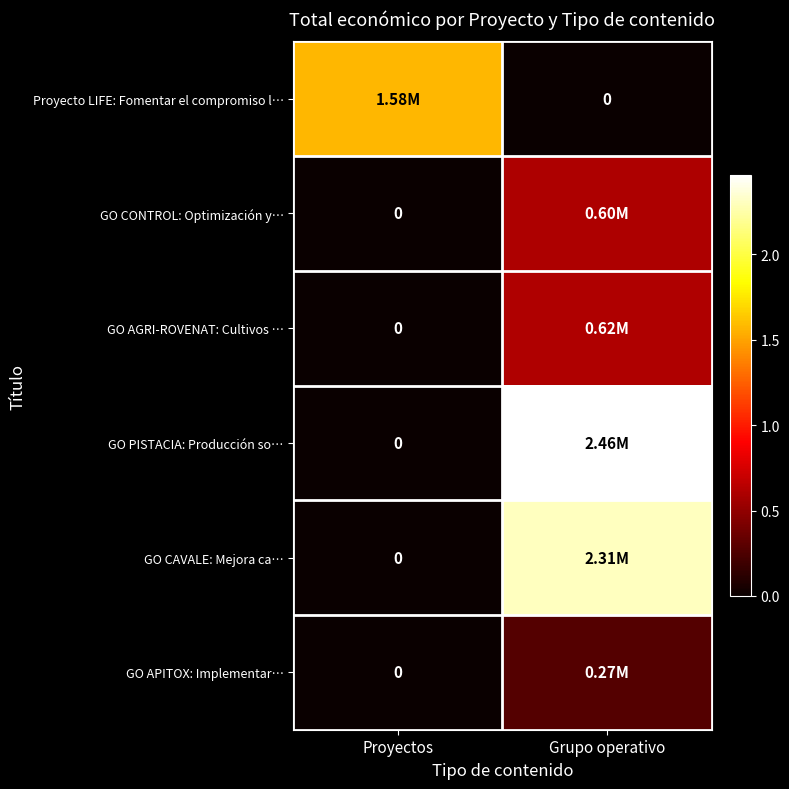

What is the spread (max minus min) of values at Proyectos?

1578130